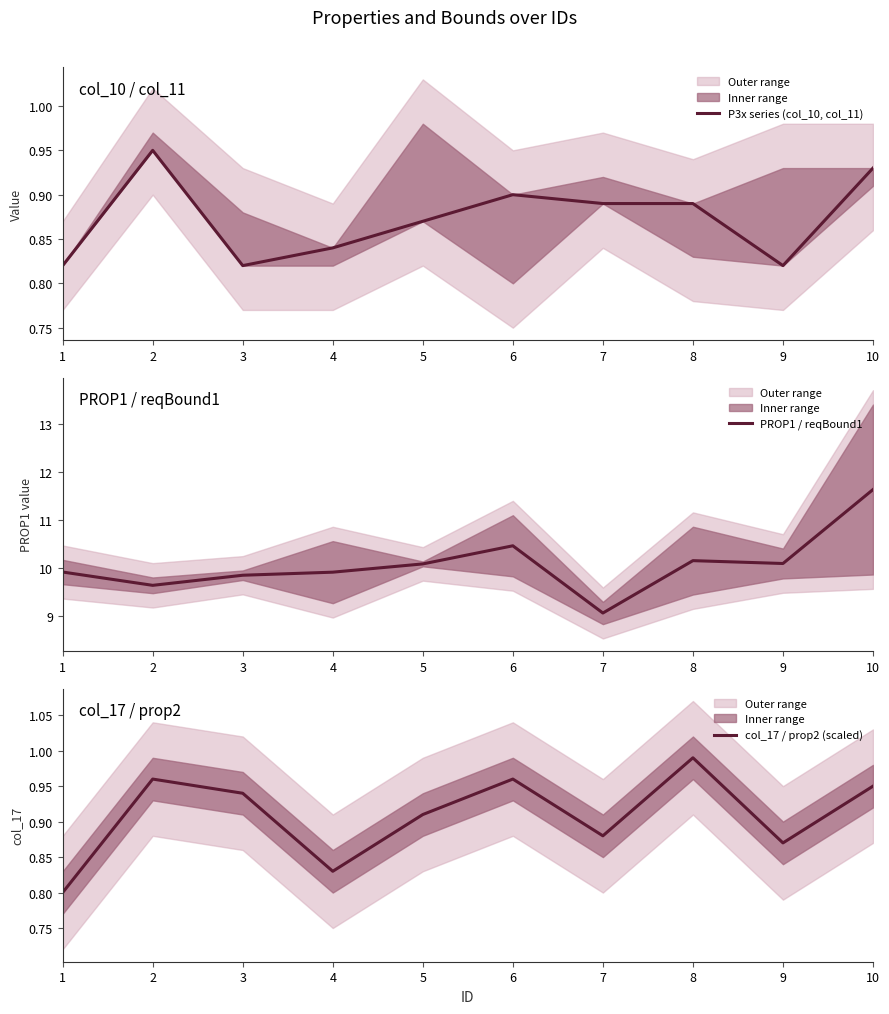

True or false: P3x series (col_10, col_11) and PROP1 / reqBound1 intersect in this chart.

False